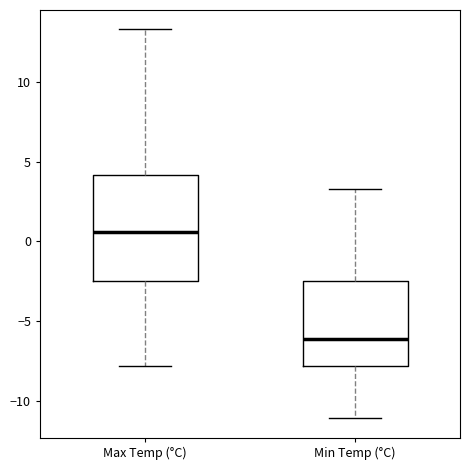

Comparing the boxes themselves (not the whiskers), which one is the tallest?

Max Temp (°C)